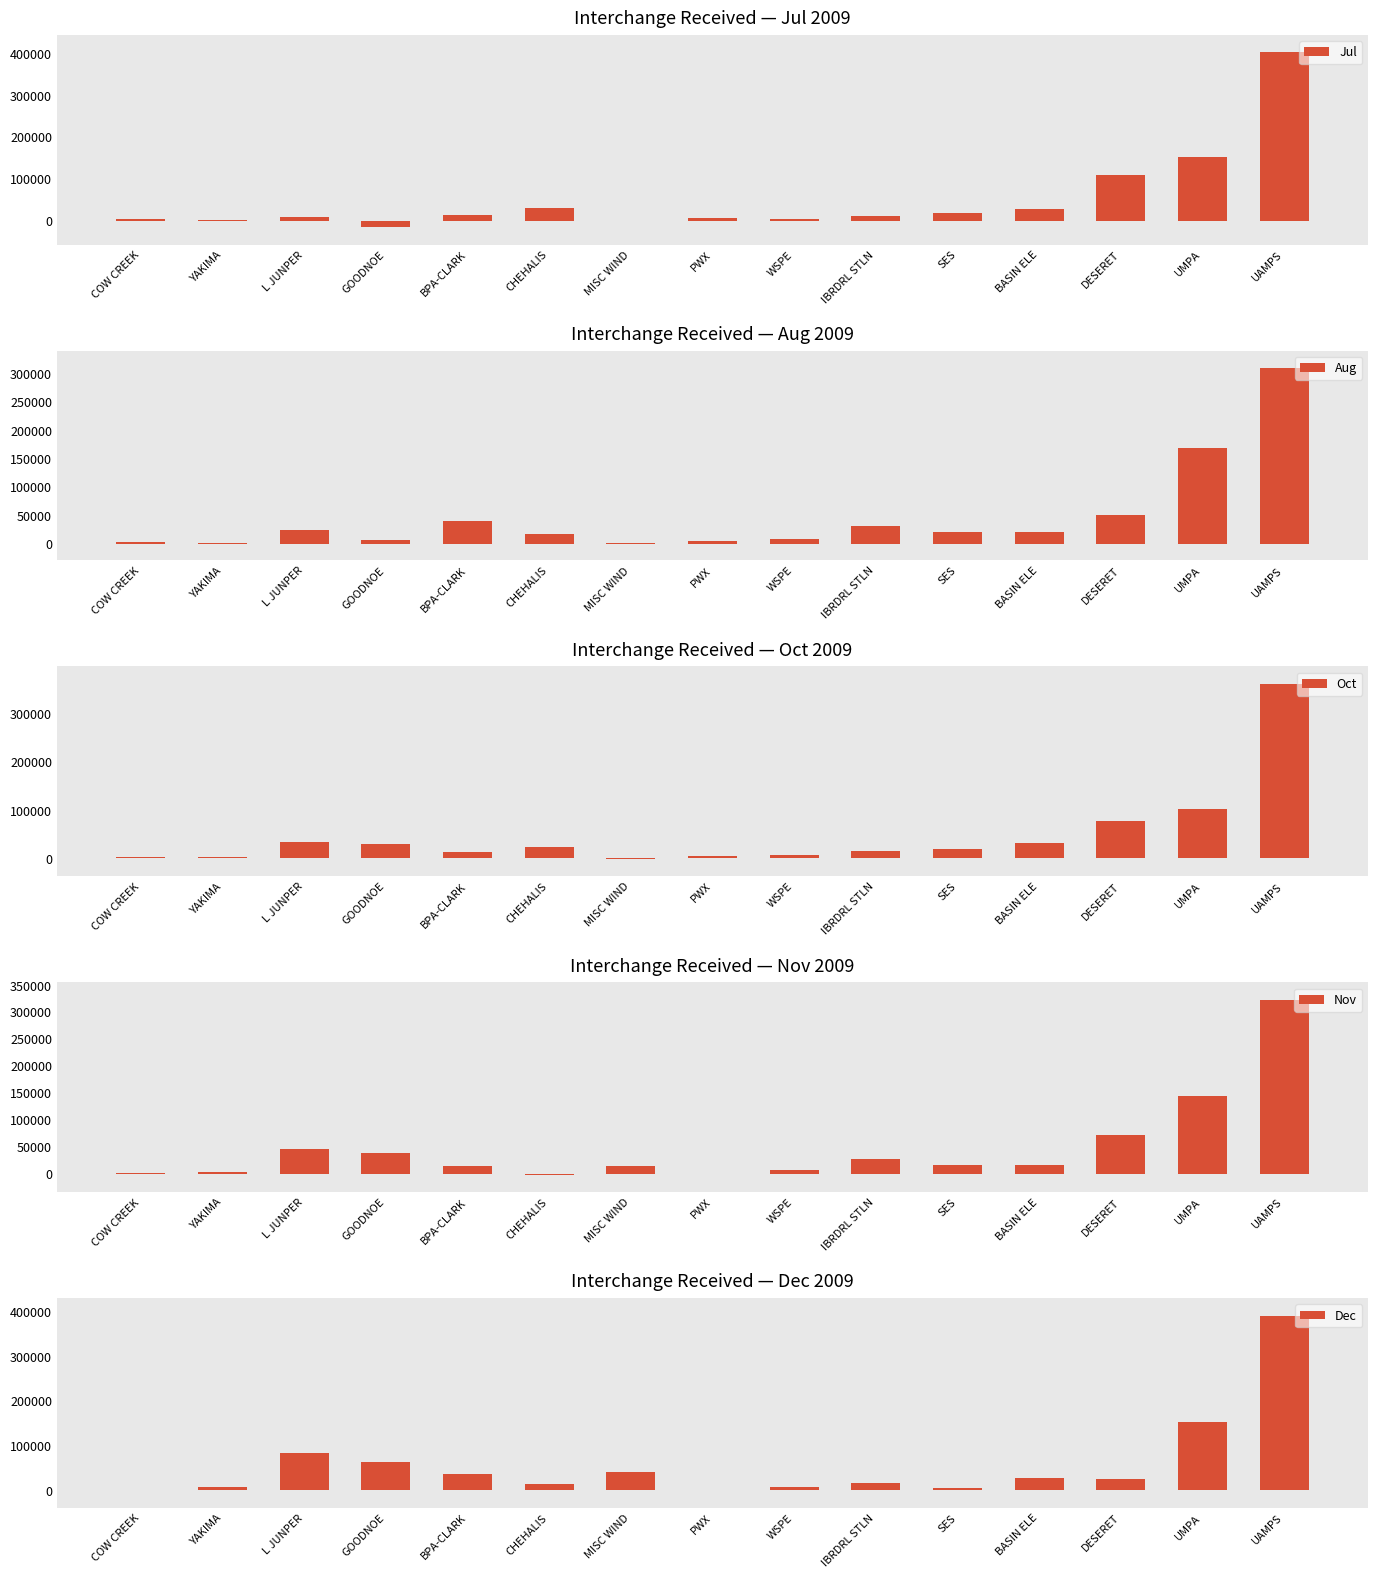

How many values in the Nov series exceed 16475?

8